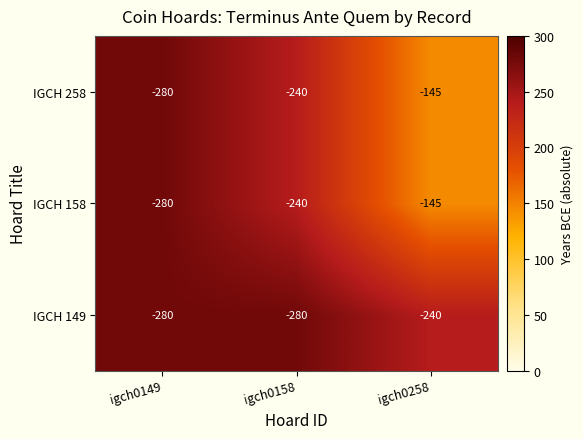

What is the difference between the highest and lowest values at igch0258?

95